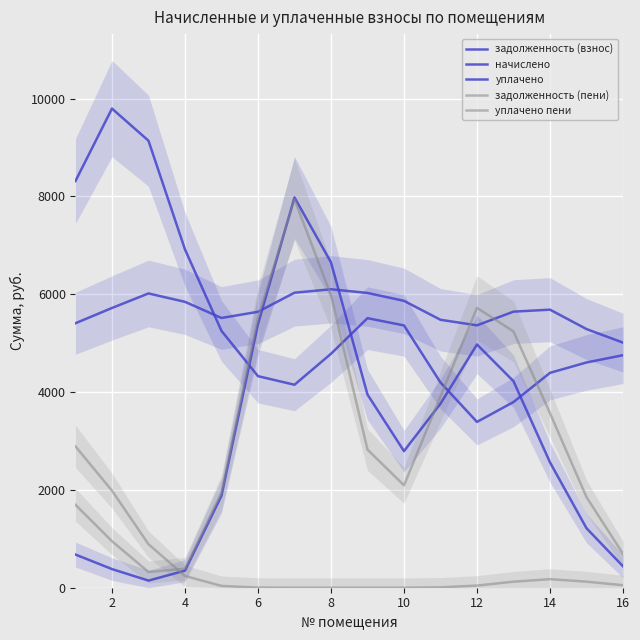

Which series changed the most between 4 and 13?

уплачено